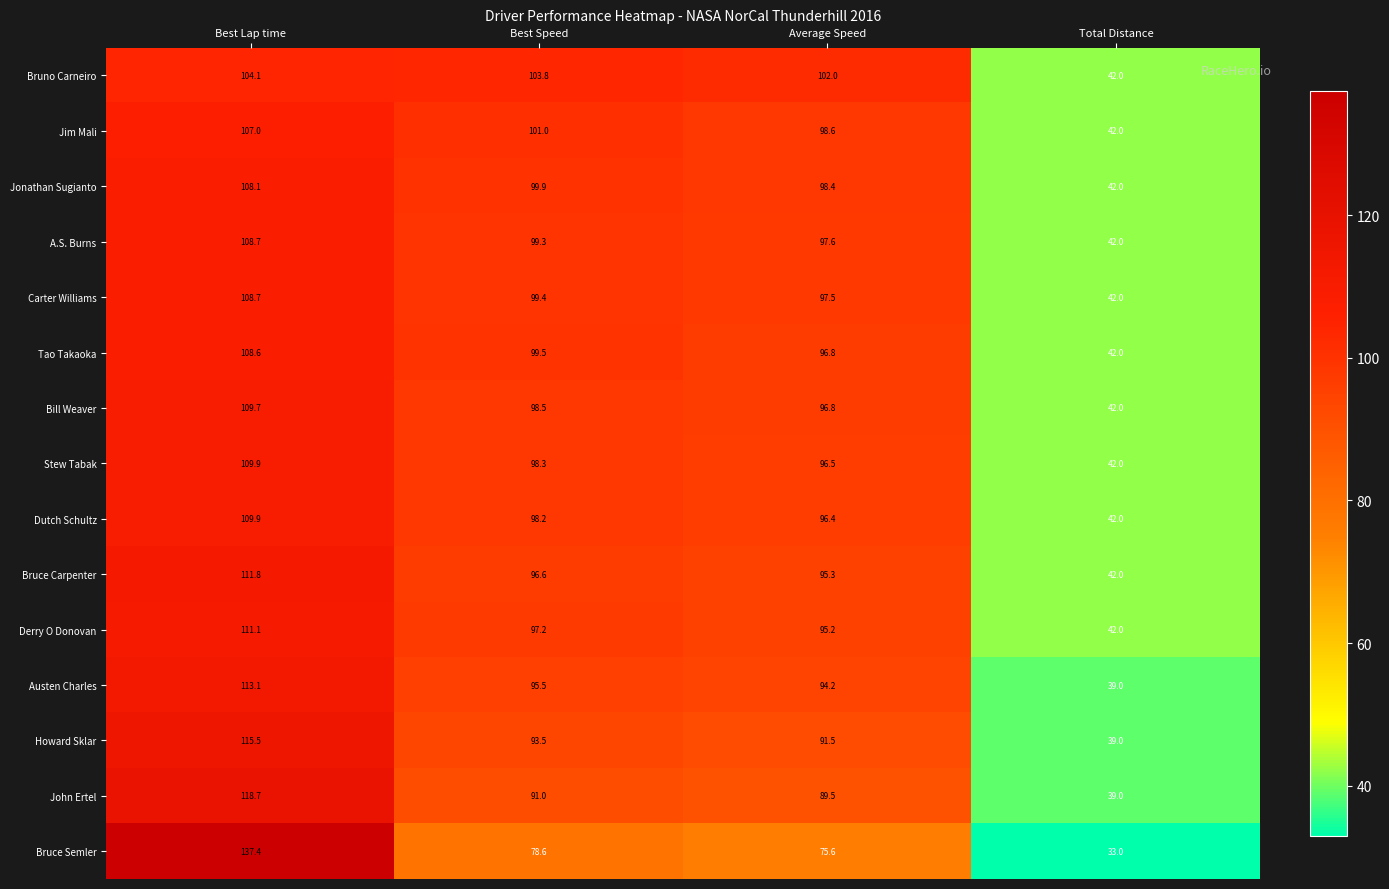

The Bruce Carpenter series shows 95.3 at Average Speed. True or false?

True